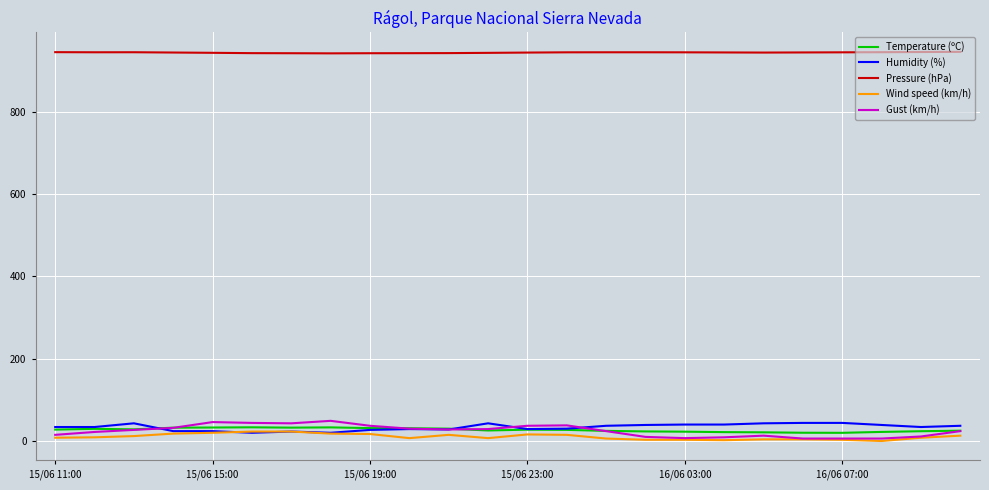

What is the maximum value shown in the chart?

945.4